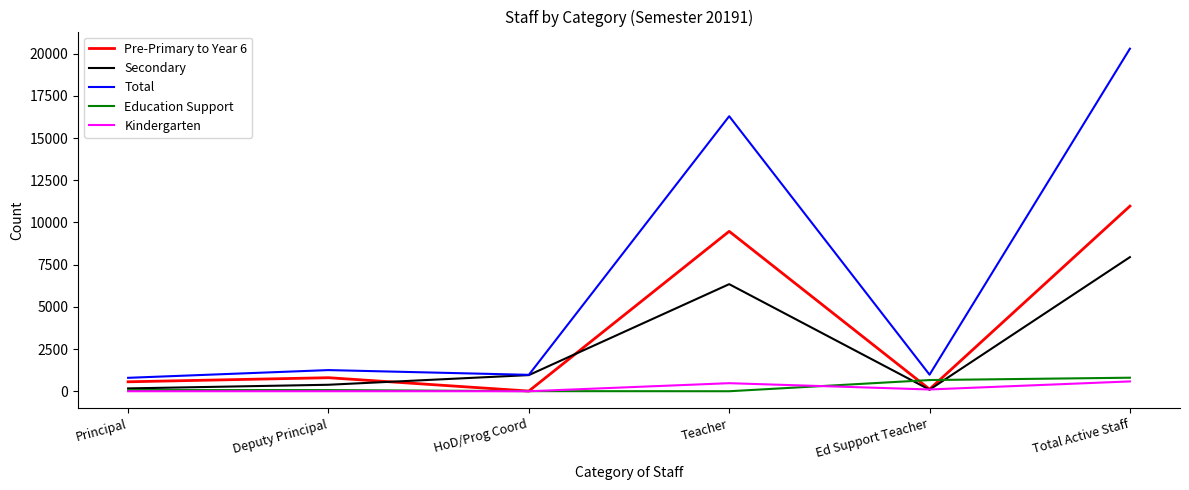

Which series has the largest total across all categories?

Total